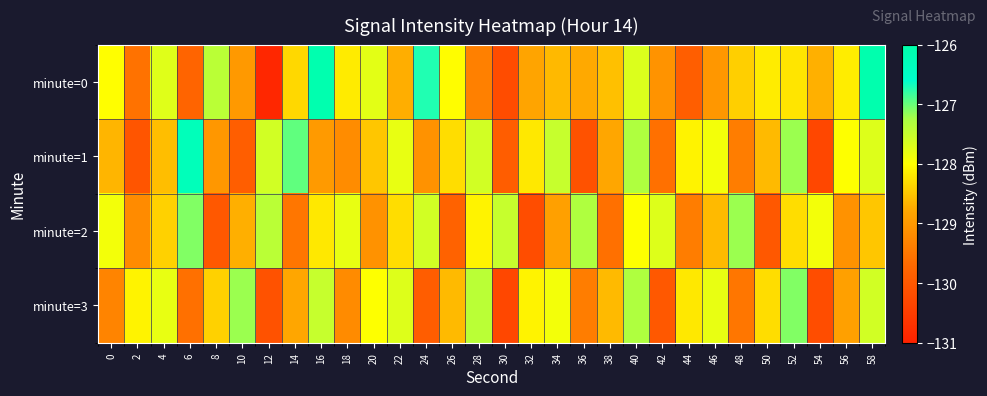

What is the total value across all series at 30?

-517.9